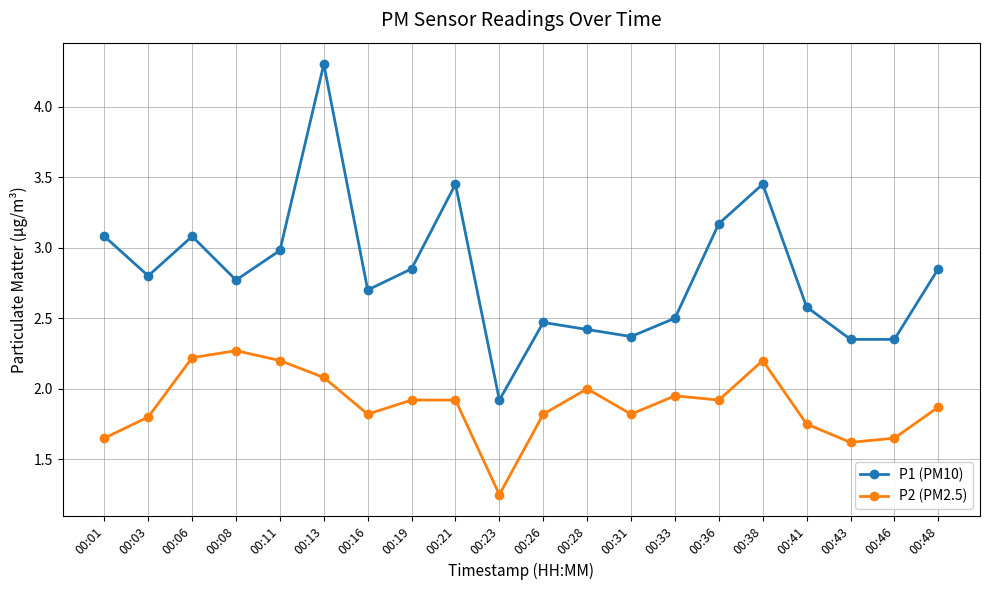

Is it true that P2 (PM2.5) equals 1.9 at 00:21?

True